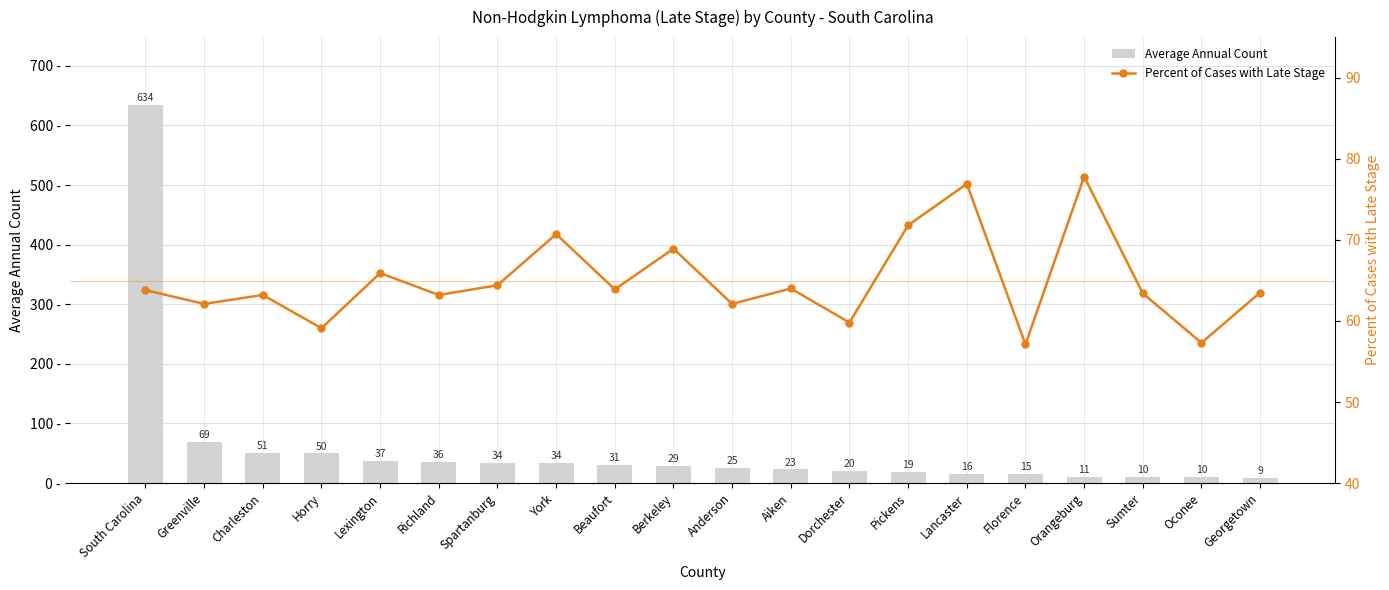

What is the lowest value of the Average Annual Count series?

9.0